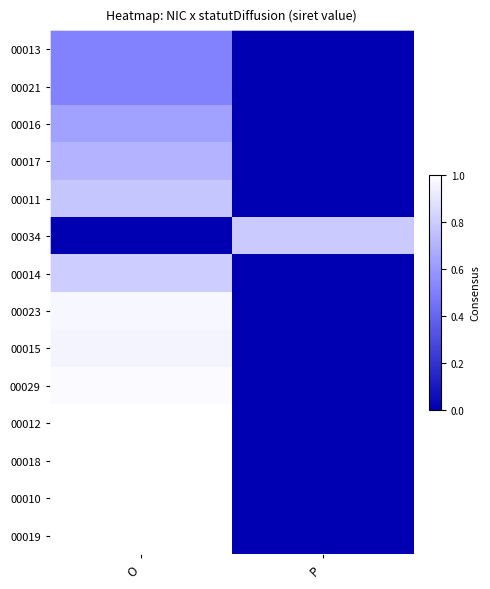

How many distinct data groups are displayed?

14